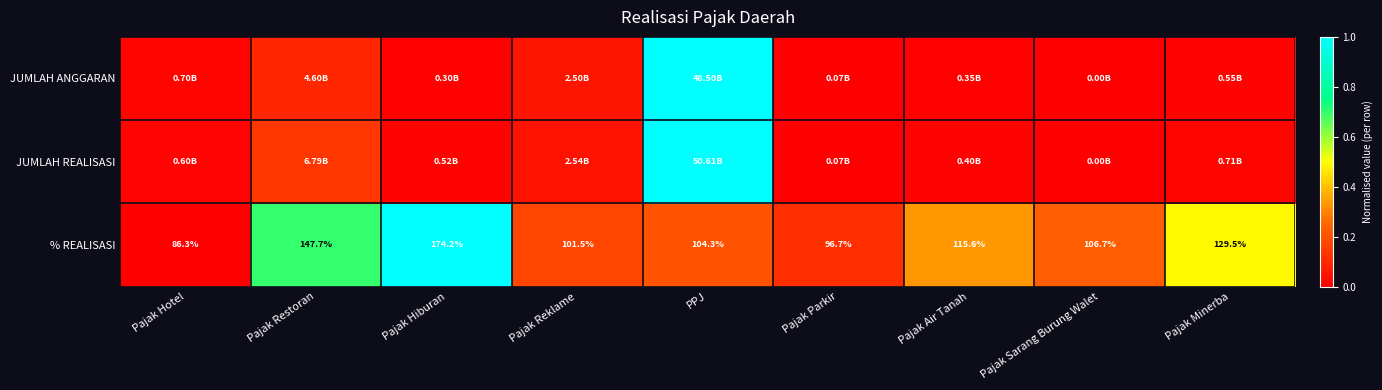

Where does the % REALISASI series first go above 106?

Pajak Restoran